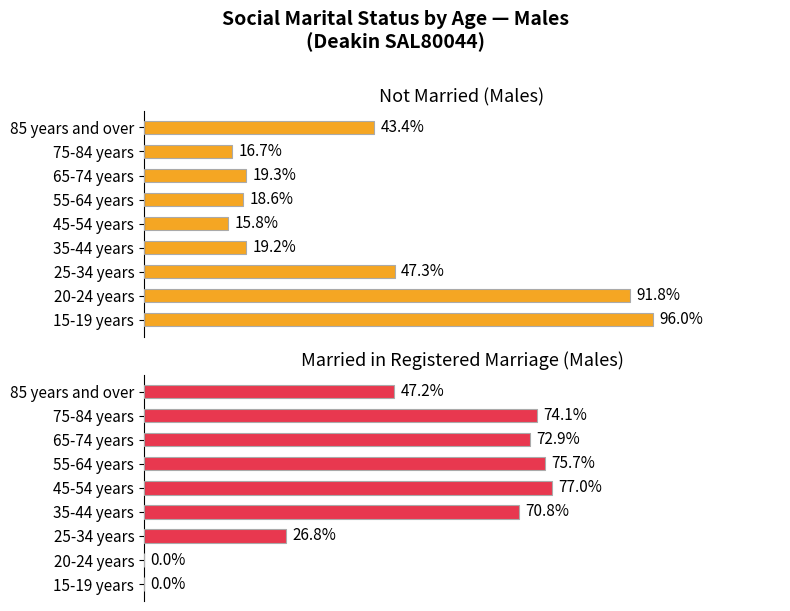

How many categories are shown in the chart?

9